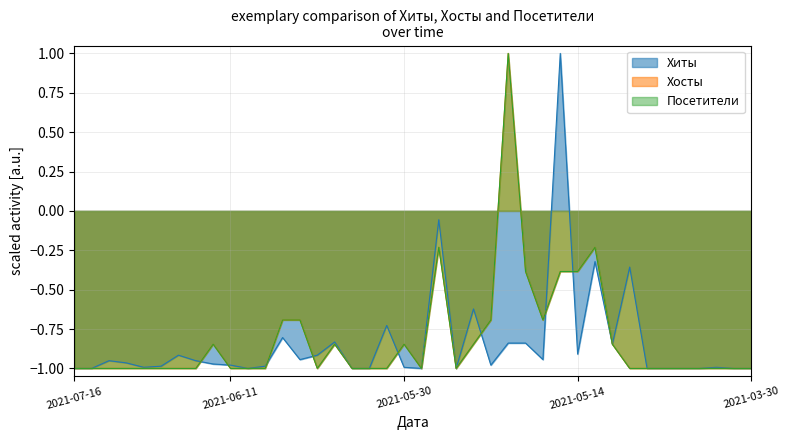

What position from the right is 2021-06-11?

31